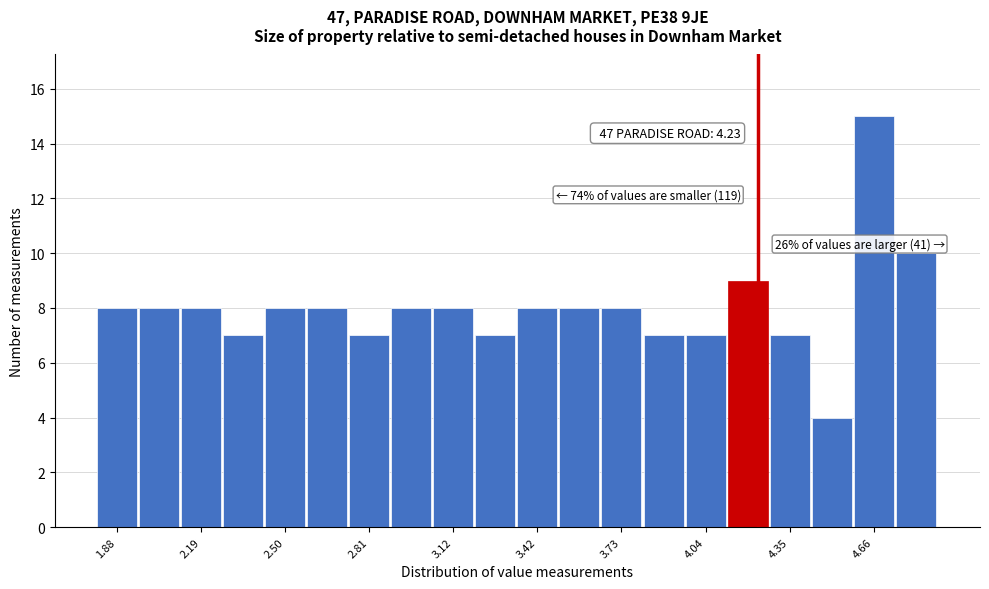

Around what value on the x-axis is the tallest bar? Give the approximate position of its centre, as read against the axis.

4.65